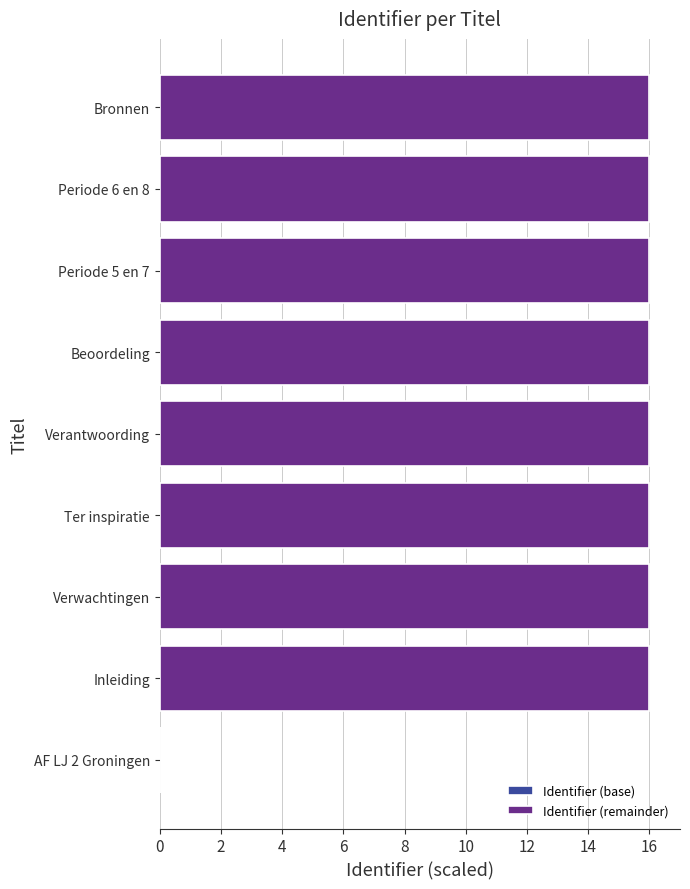

Reading left to right, what are all the values shown in this chart?

Identifier (base): 0.0	0.0	0.0	0.0	0.0	0.0	0.0	0.0	0.0
Identifier (remainder): 0.0	16.0	16.0	16.0	16.0	16.0	16.0	16.0	16.0